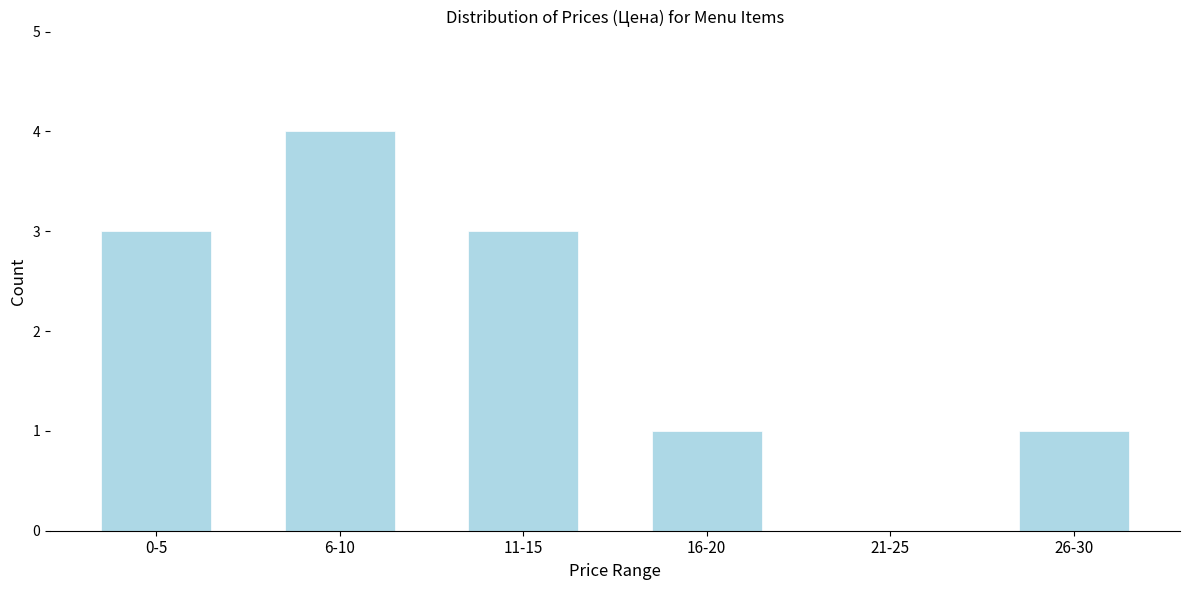

Reading left to right, transcribe all the data shown in this chart.

0-5=3	6-10=4	11-15=3	16-20=1	21-25=0	26-30=1